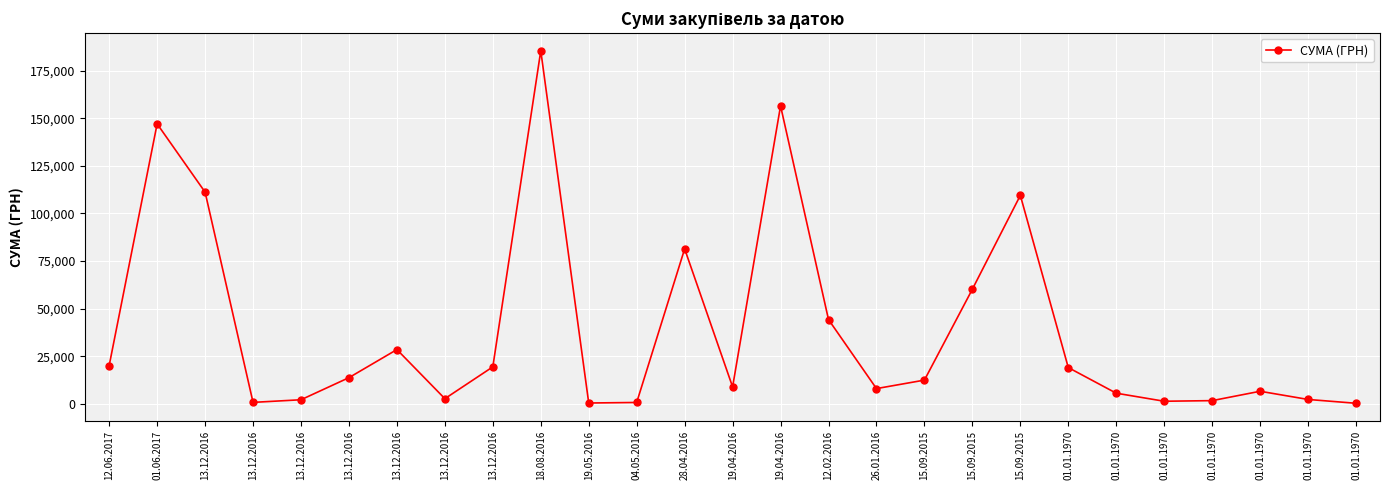

What is the difference between the second highest and second lowest values?

155910.2